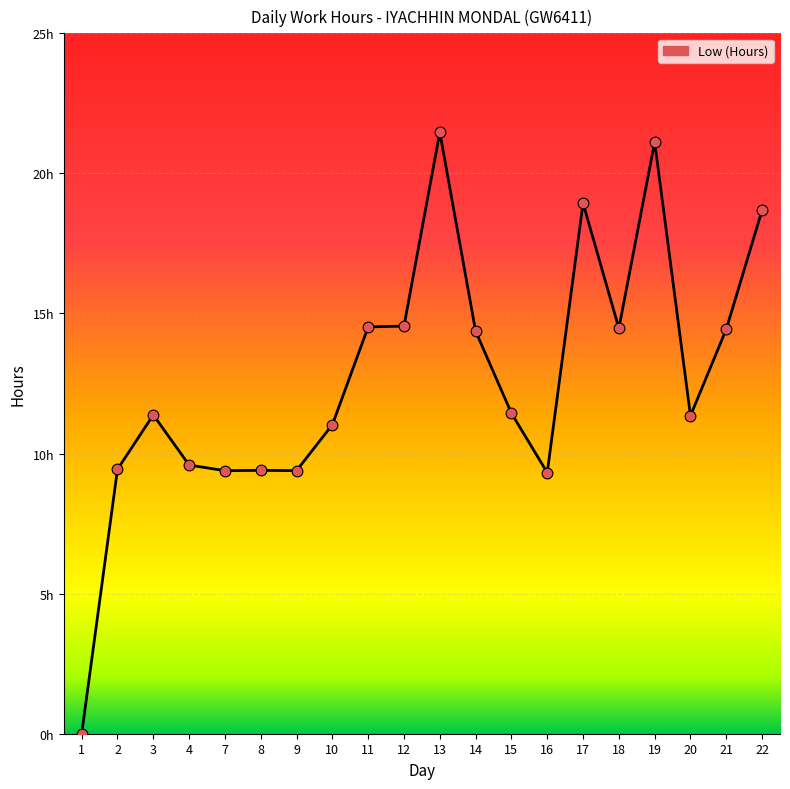

Is this an area chart (filled region under the line)?

Yes